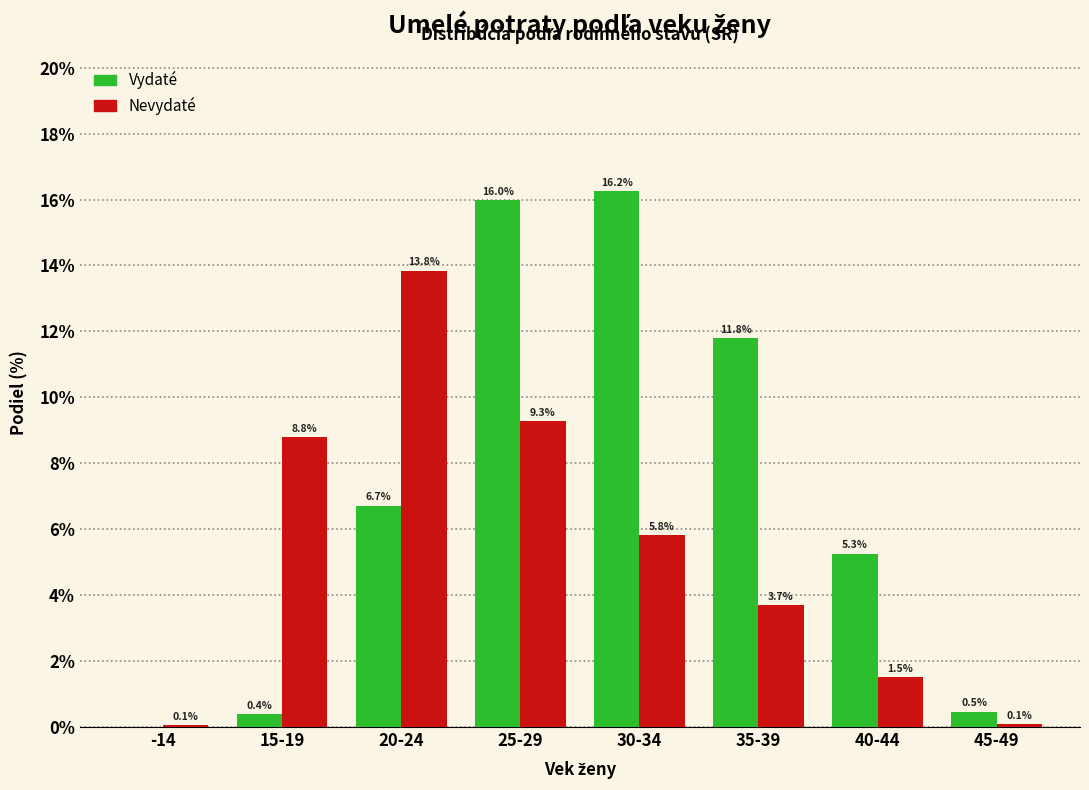

Reading right to left, extract all data points from this chart.

Vydaté: 45-49=0.5	40-44=5.3	35-39=11.8	30-34=16.2	25-29=16.0	20-24=6.7	15-19=0.4	-14=0.0
Nevydaté: 45-49=0.1	40-44=1.5	35-39=3.7	30-34=5.8	25-29=9.3	20-24=13.8	15-19=8.8	-14=0.1